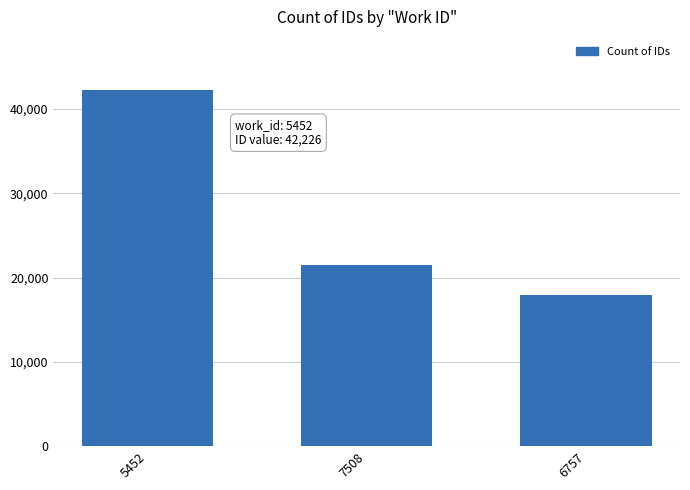

What is the greatest value displayed?

42226